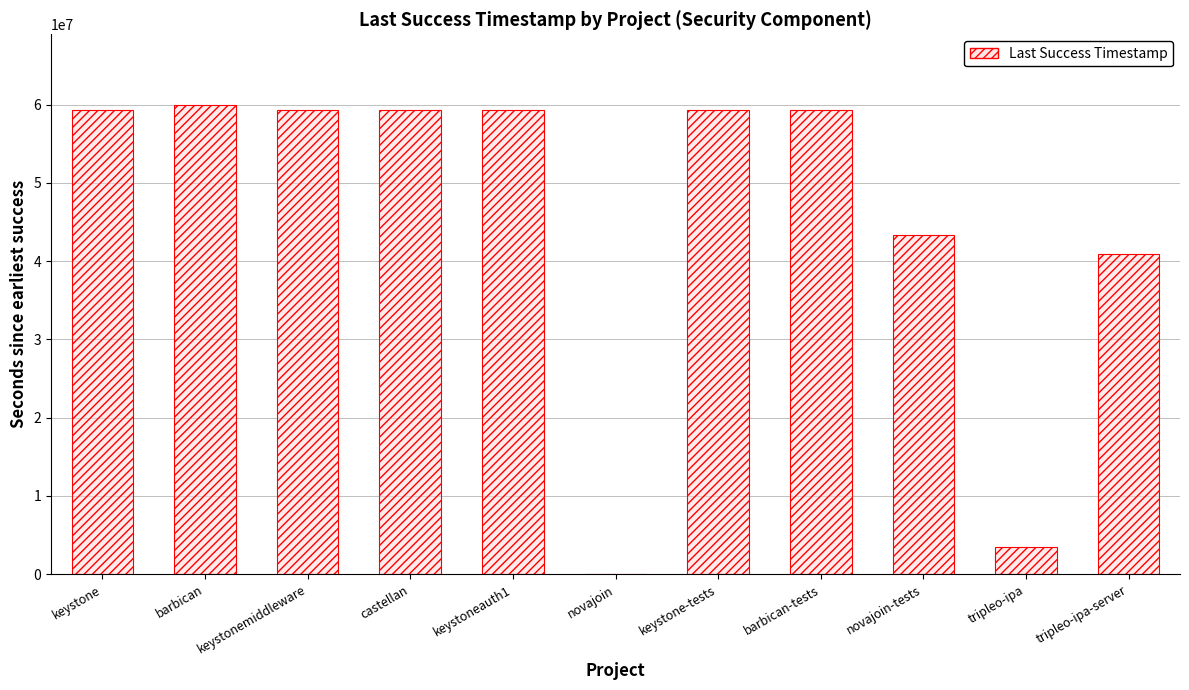

How many positive values are there?

10